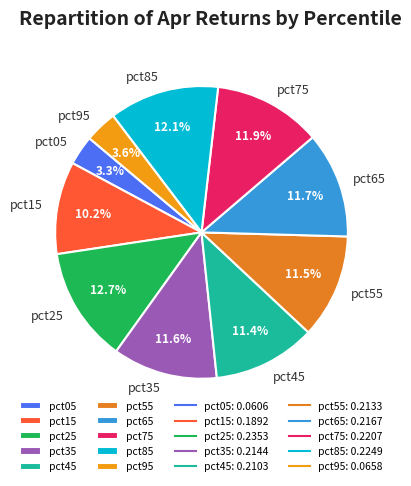

How many segments does this pie chart have?

10